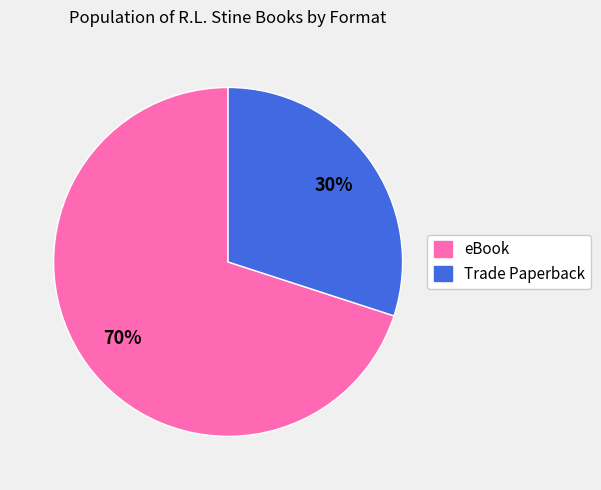

The Trade Paperback slice represents 41% of the pie. True or false?

False